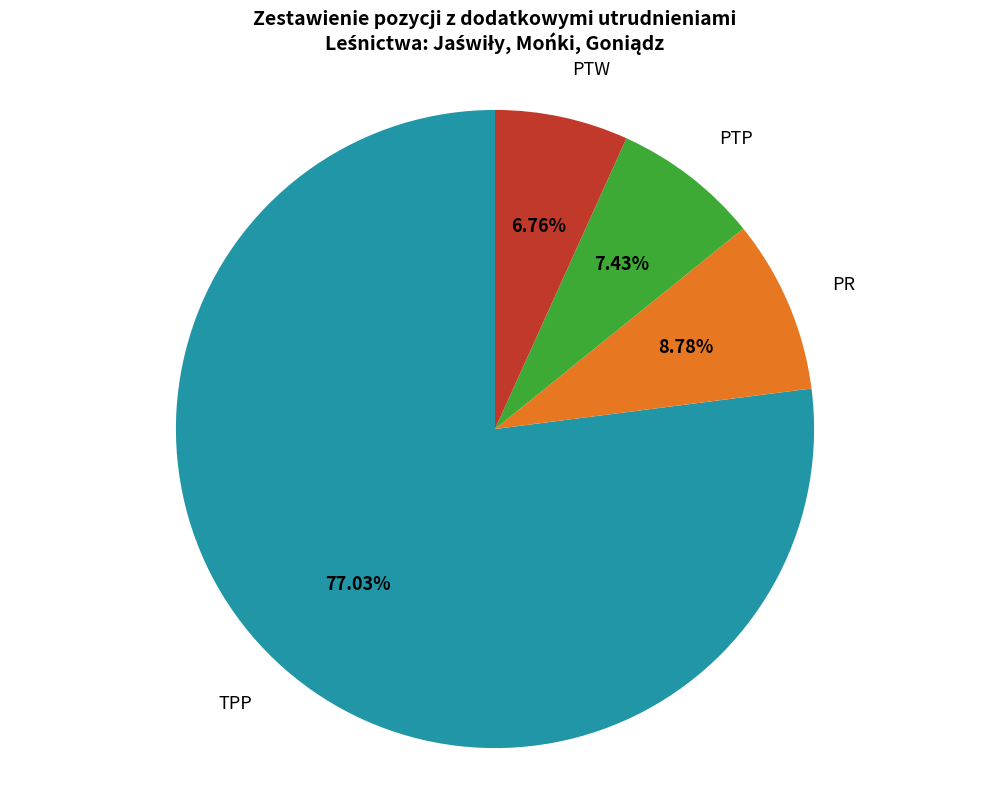

What is the ratio of the value at TPP to the value at PR?

8.8